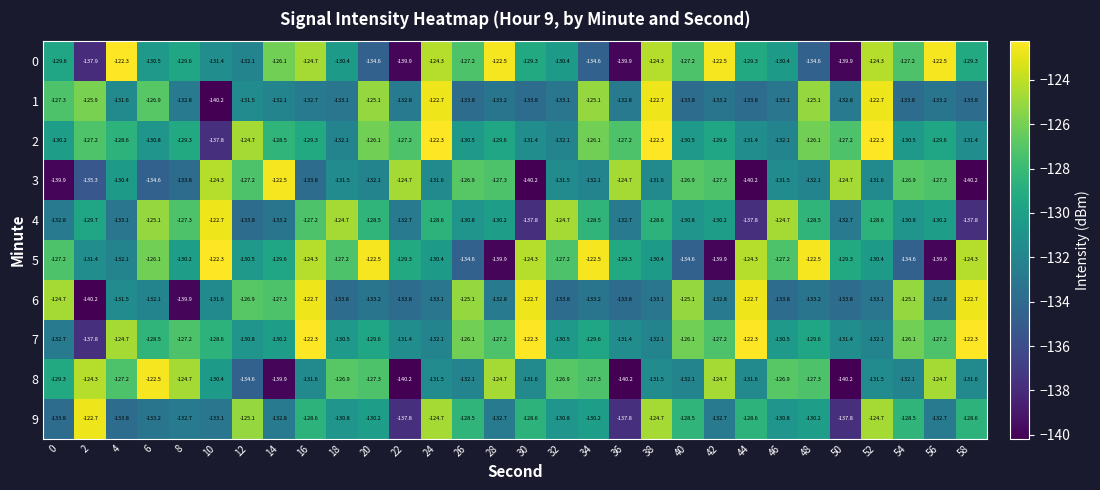

Which series has the largest total across all categories?

7